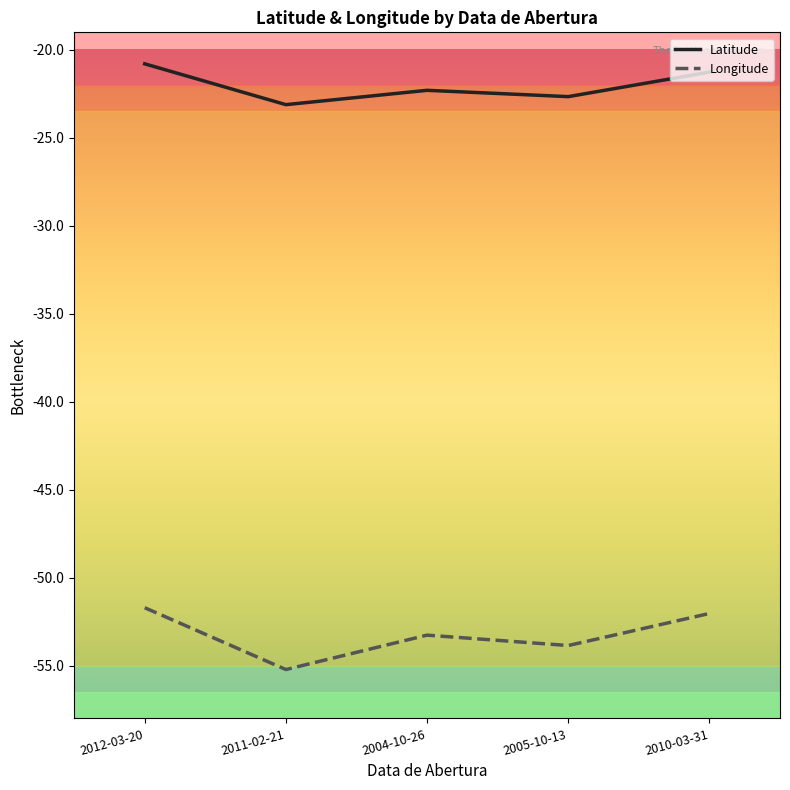

What position from the right is 2012-03-20?

5